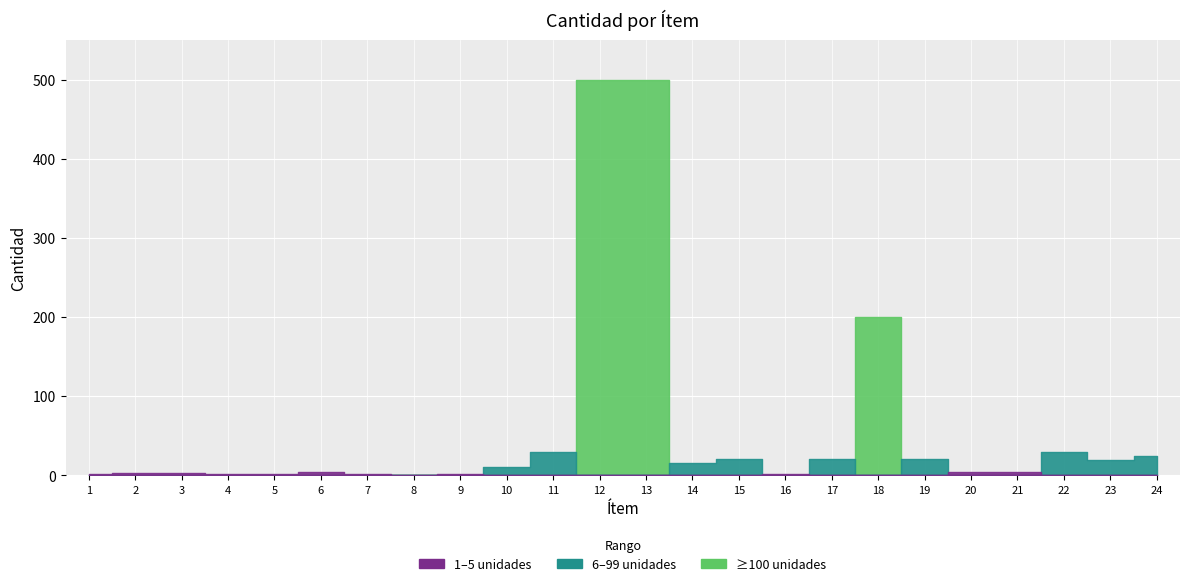

The value at 6 is 1. True or false?

False